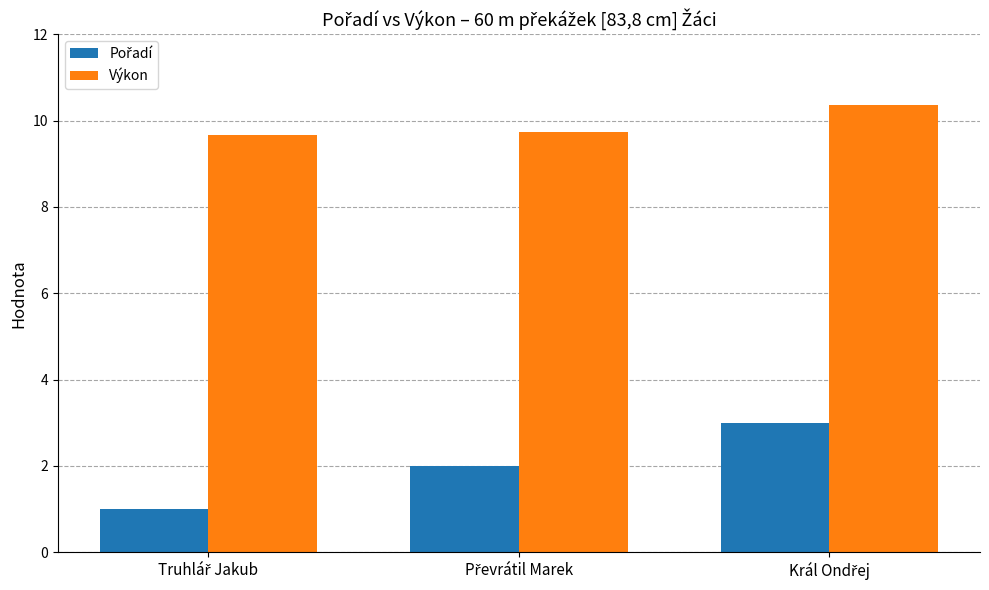

What is the average value of the Výkon series?

9.9